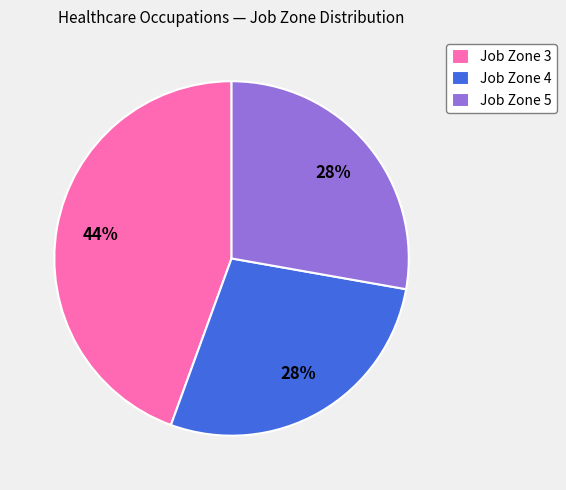

Does any single category account for the majority?

No